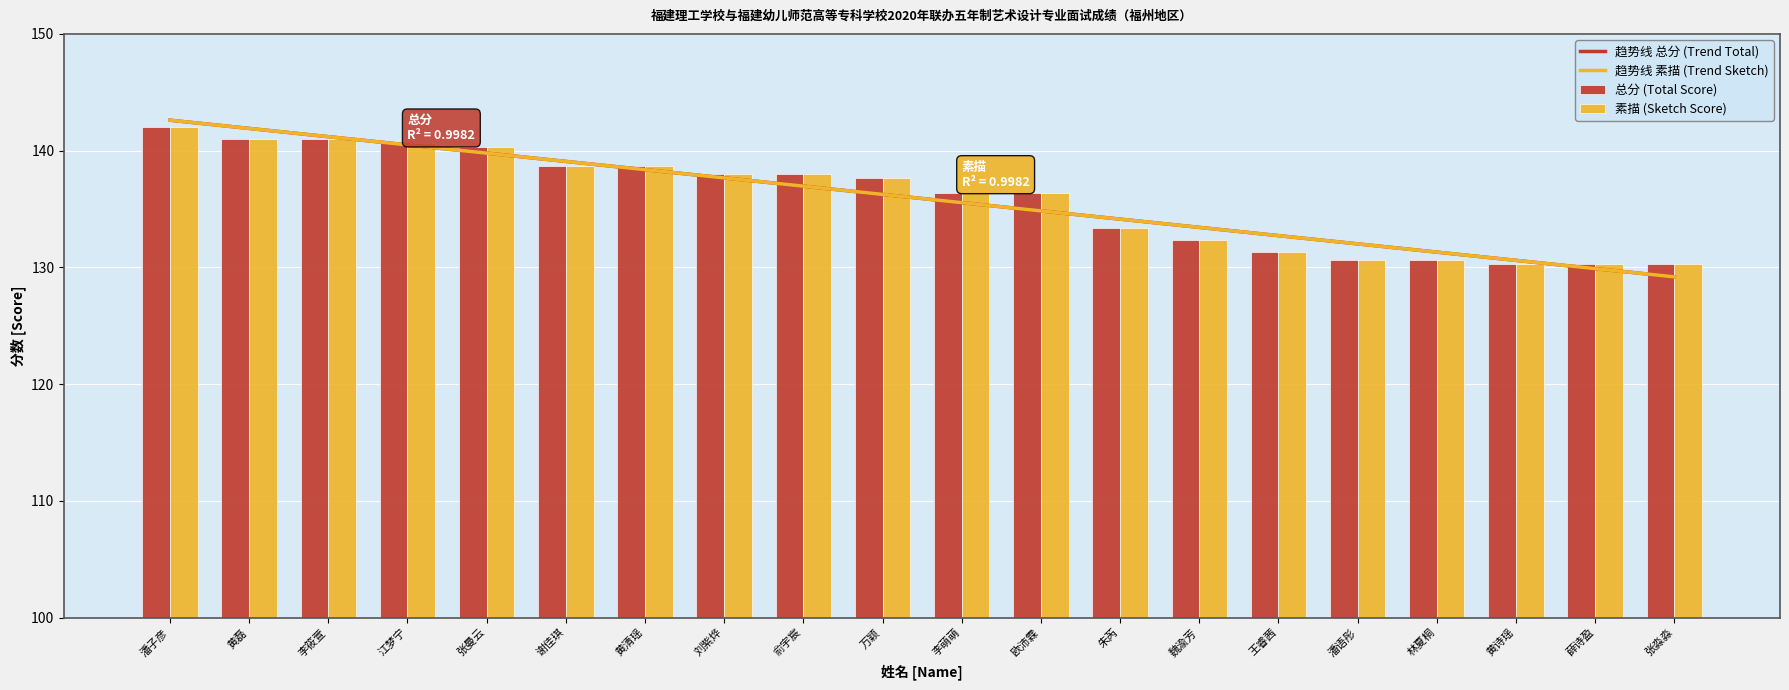

What is the difference between the 趋势线 总分 (Trend Total) values at 谢佳琪 and 黄磊?

2.8